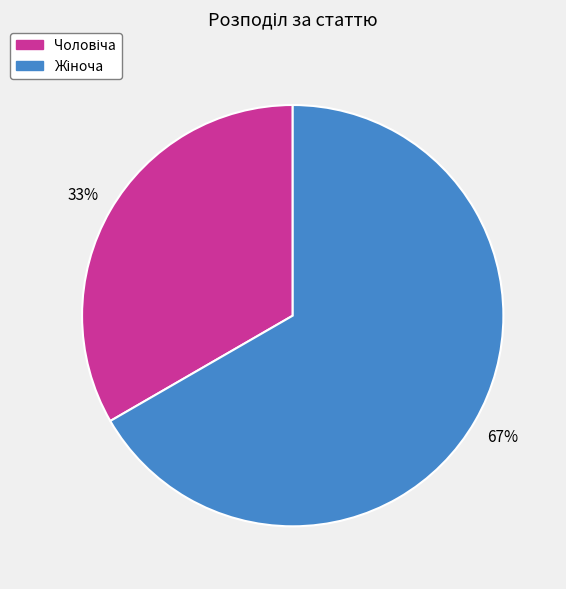

Is there a majority slice in this chart?

Yes